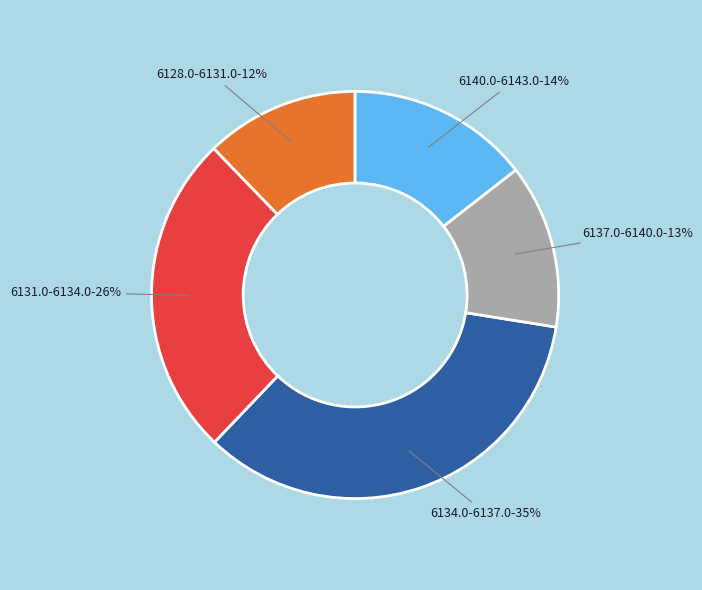

To the nearest percent, what is the average slice percentage?

20%